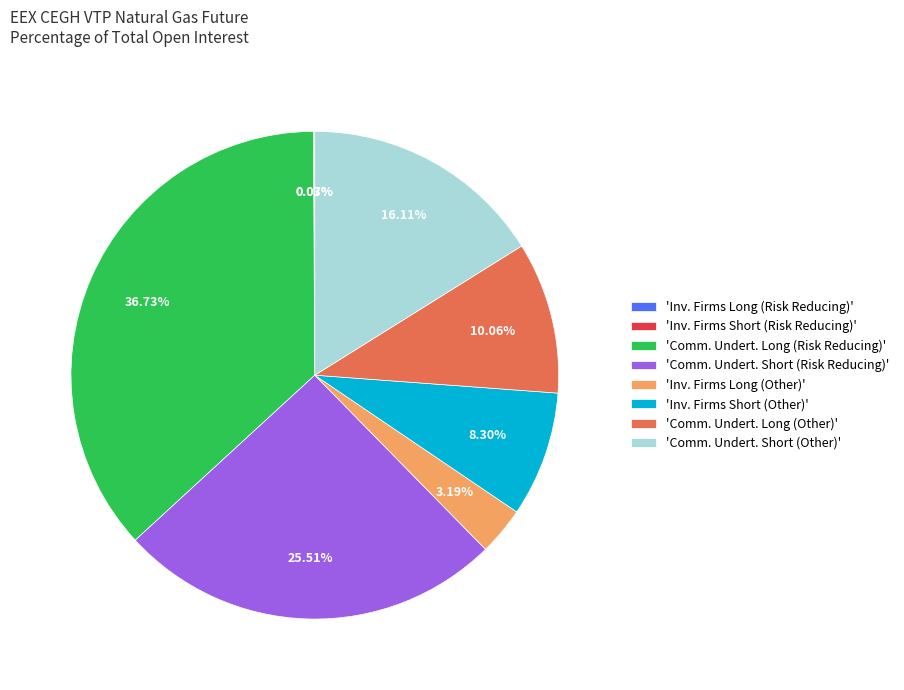

Which has a higher value, 'Comm. Undert. Long (Other)' or 'Comm. Undert. Short (Risk Reducing)'?

'Comm. Undert. Short (Risk Reducing)'